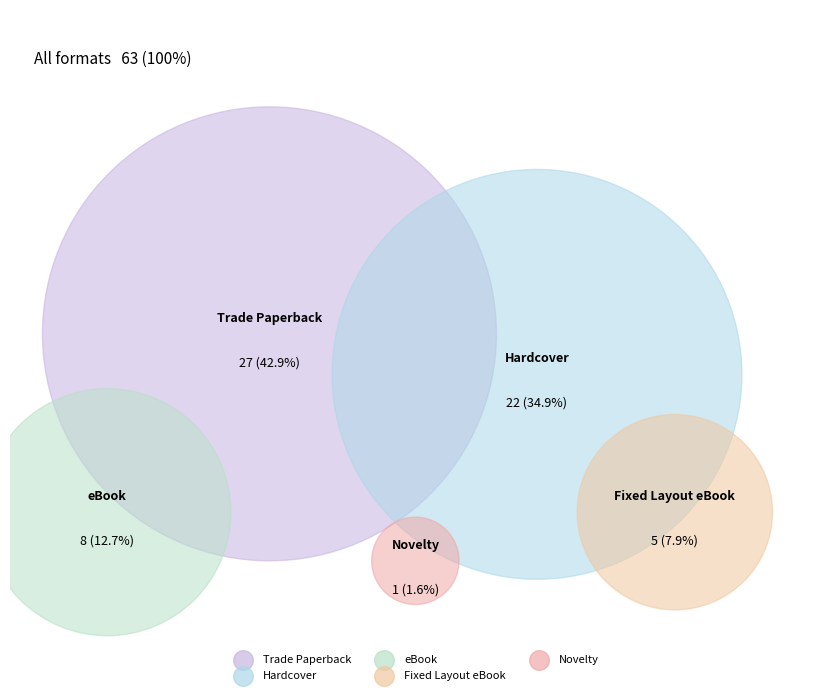

How much of the chart is everything except eBook?

87.3%